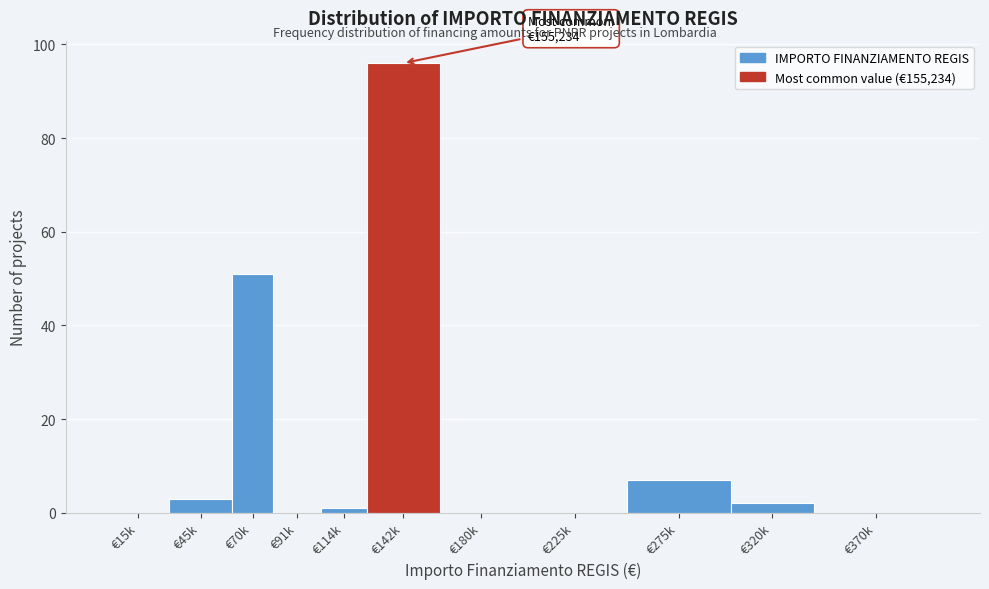

Reading left to right, what are all the values shown in this chart?

€15k=0	€45k=3	€70k=51	€91k=0	€114k=1	€142k=96	€180k=0	€225k=0	€275k=7	€320k=2	€370k=0